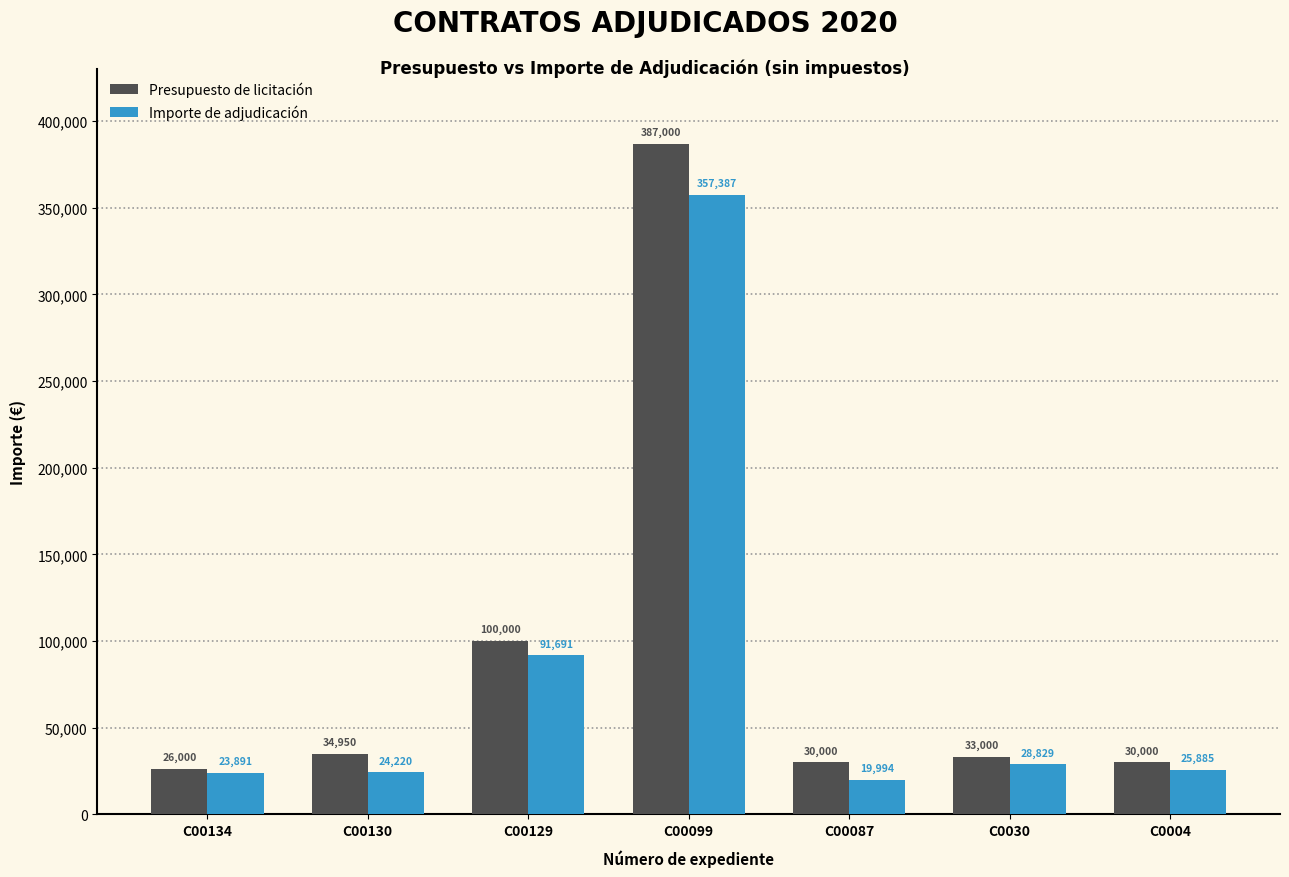

List the labels in order of Importe de adjudicación value, smallest first.

C00087, C00134, C00130, C0004, C0030, C00129, C00099